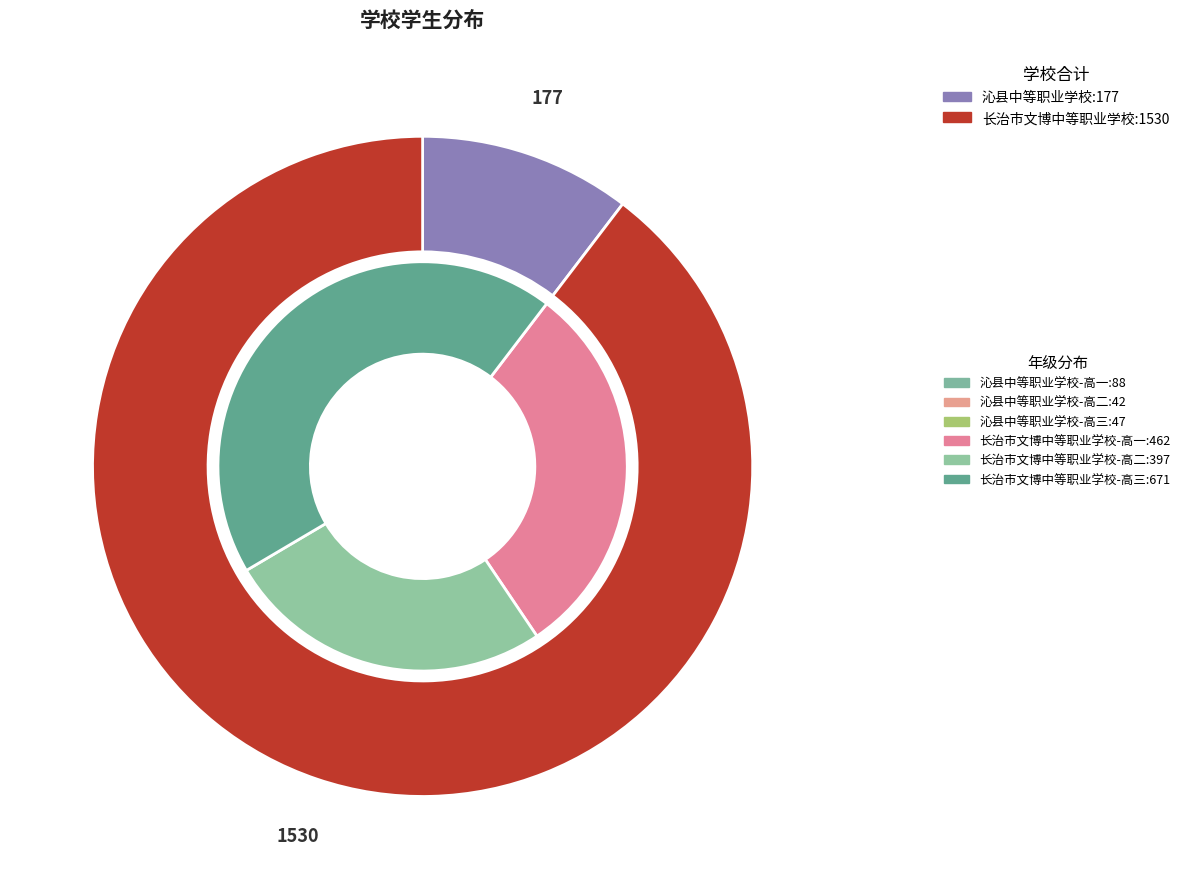

Is there a majority slice in this chart?

Yes